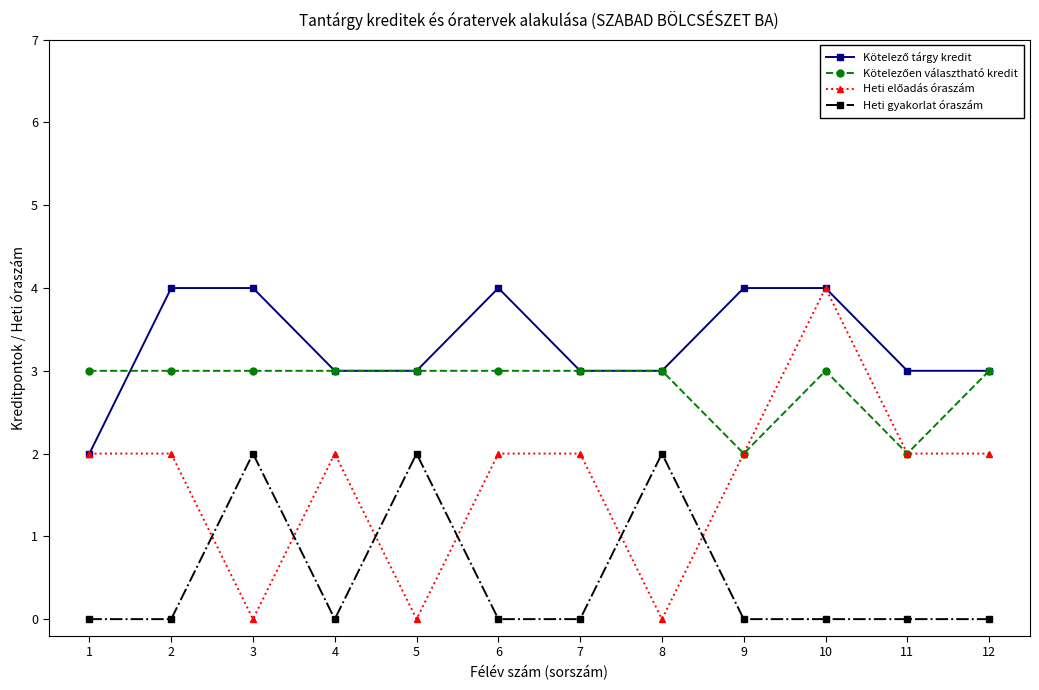

What is the spread (max minus min) of values at 9?

4